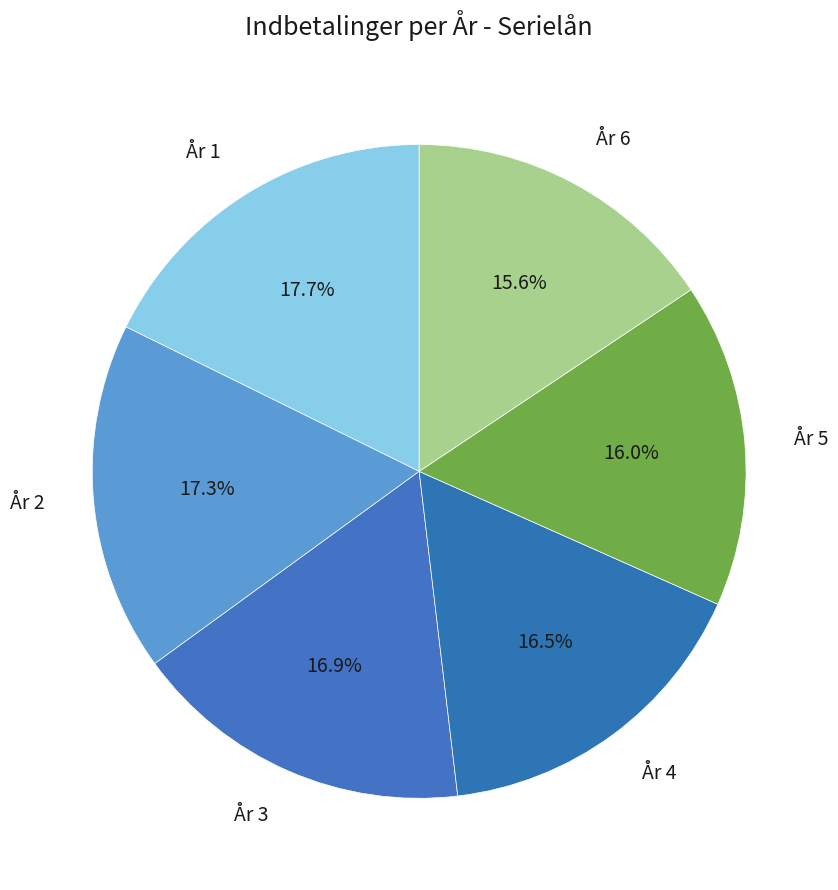

To the nearest percent, what is the average slice percentage?

17%